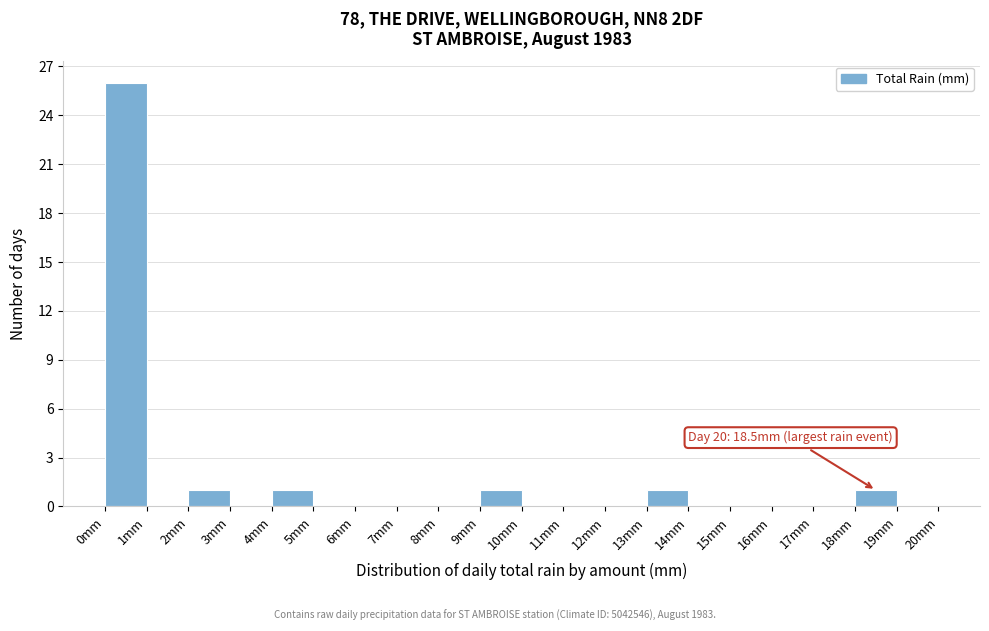

Which range on the x-axis has the tallest bar?

0 to 1